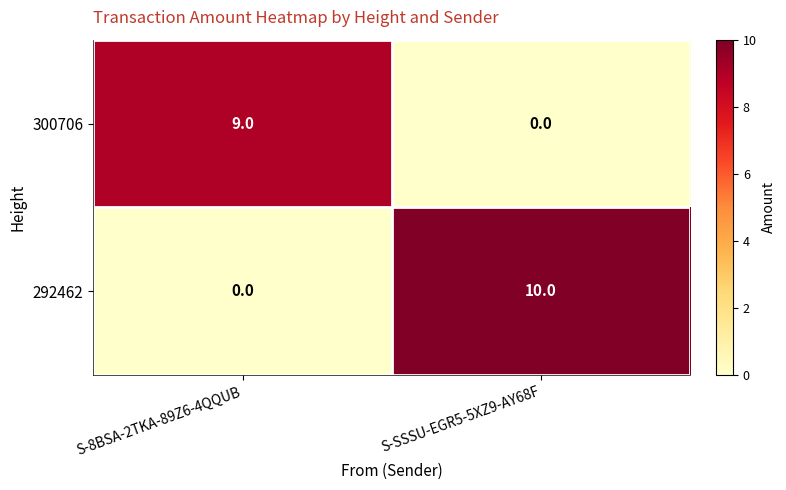

What is the sum of the 300706 values at S-SSSU-EGR5-5XZ9-AY68F and S-8BSA-2TKA-89Z6-4QQUB?

9